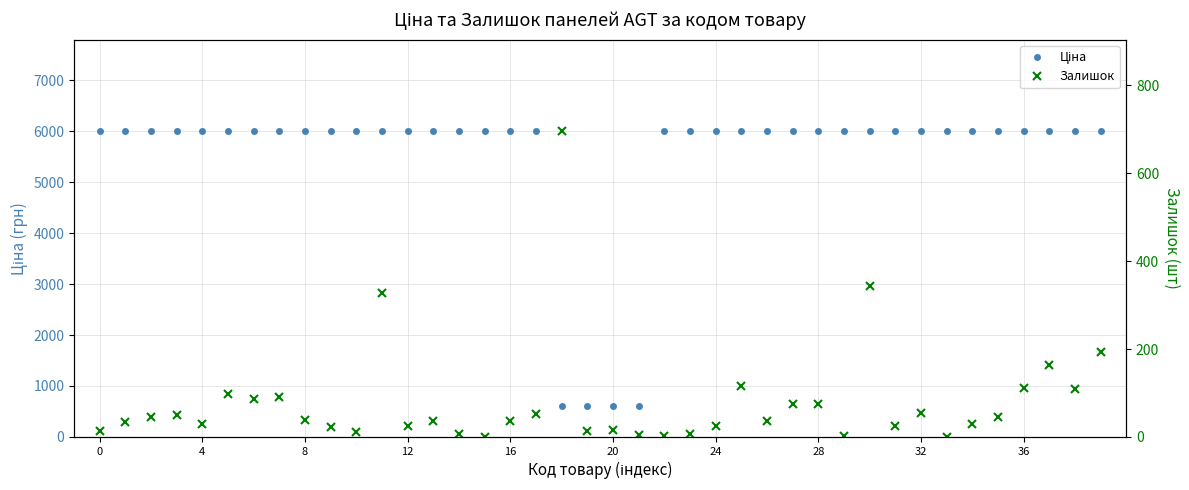

True or false: Залишок and Ціна intersect in this chart.

True